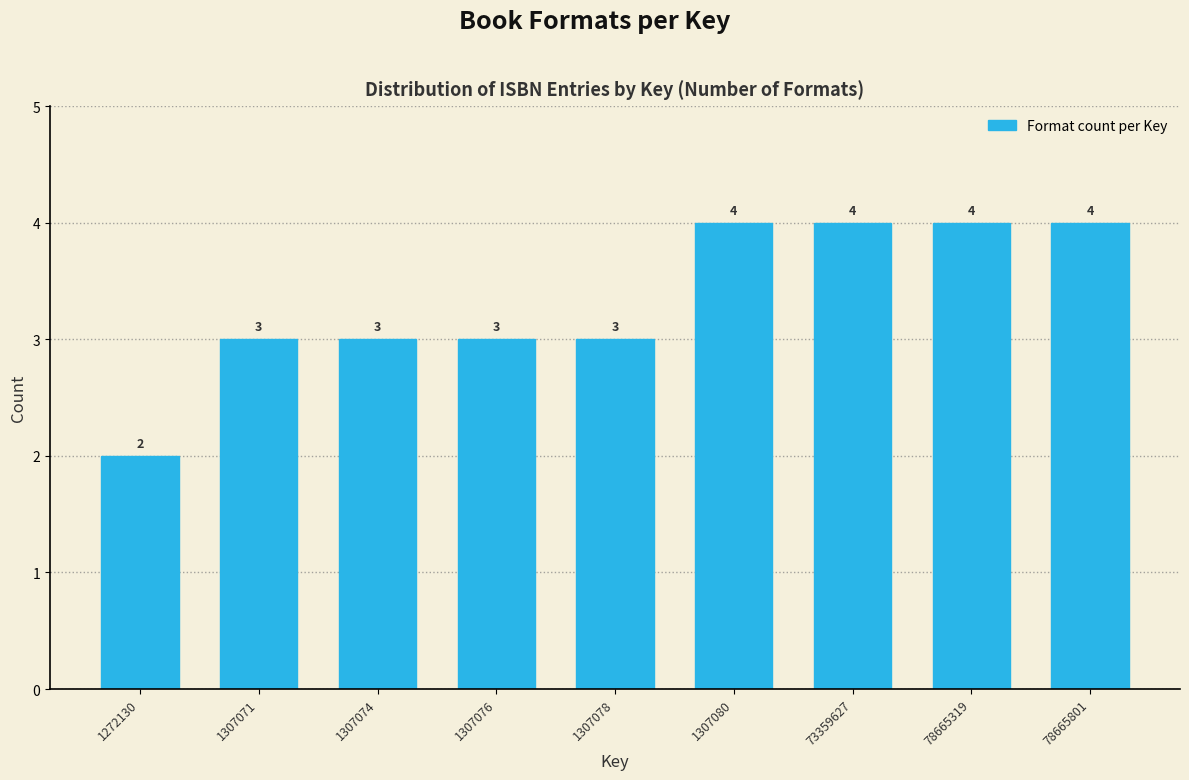

Reading left to right, list all the values displayed in this chart.

1272130=2	1307071=3	1307074=3	1307076=3	1307078=3	1307080=4	73359627=4	78665319=4	78665801=4